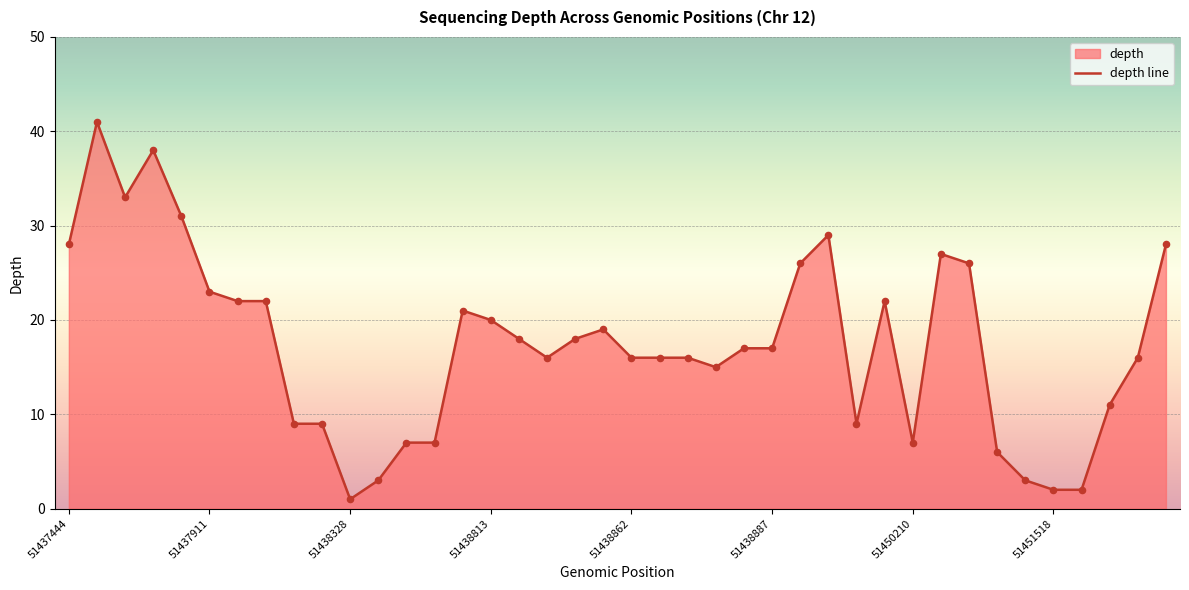

Approximately how many times larger is the value at 27 compared to 26?

1.1